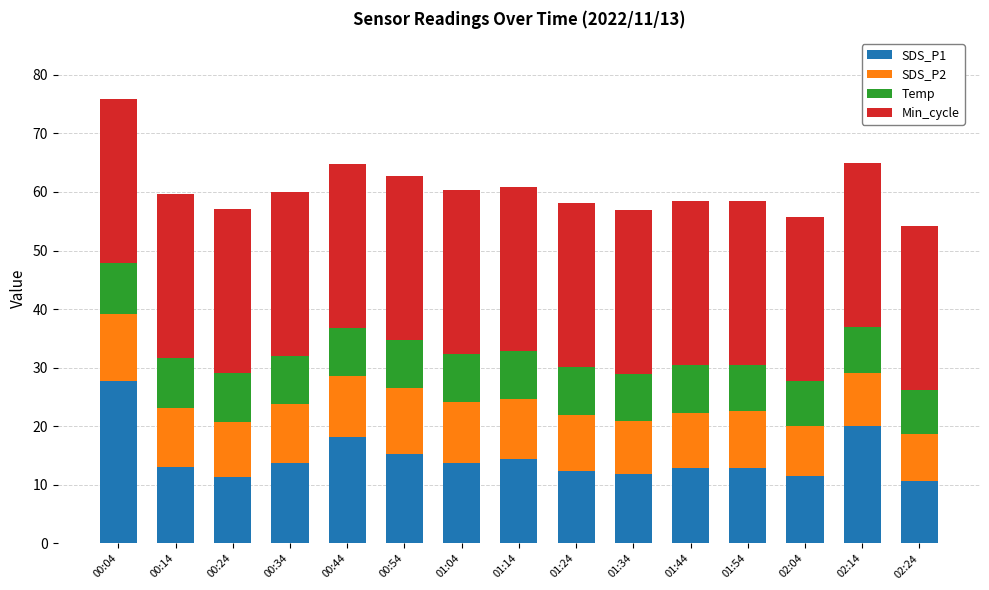

What are all the series names shown in the legend?

SDS_P1, SDS_P2, Temp, Min_cycle